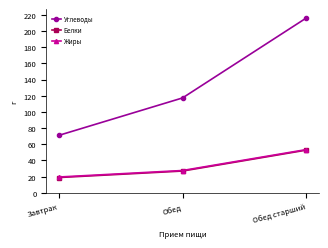

What is the highest value of the Углеводы series?

216.2